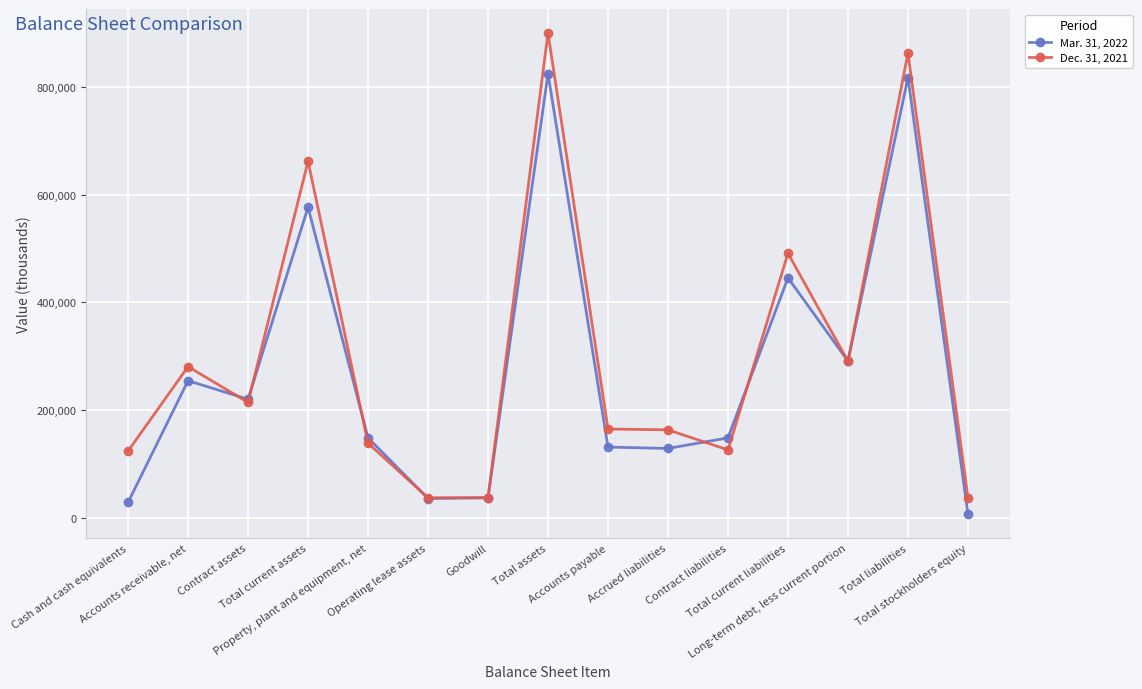

What is the greatest value displayed?

899753